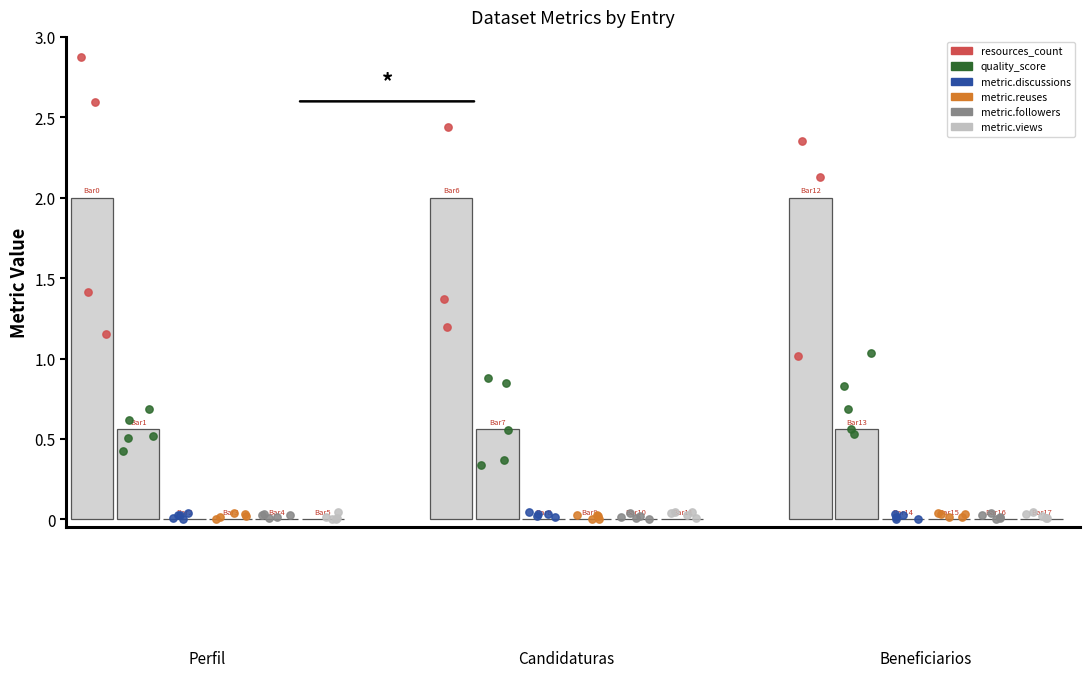

Which series reaches the maximum Y coordinate?

resources_count